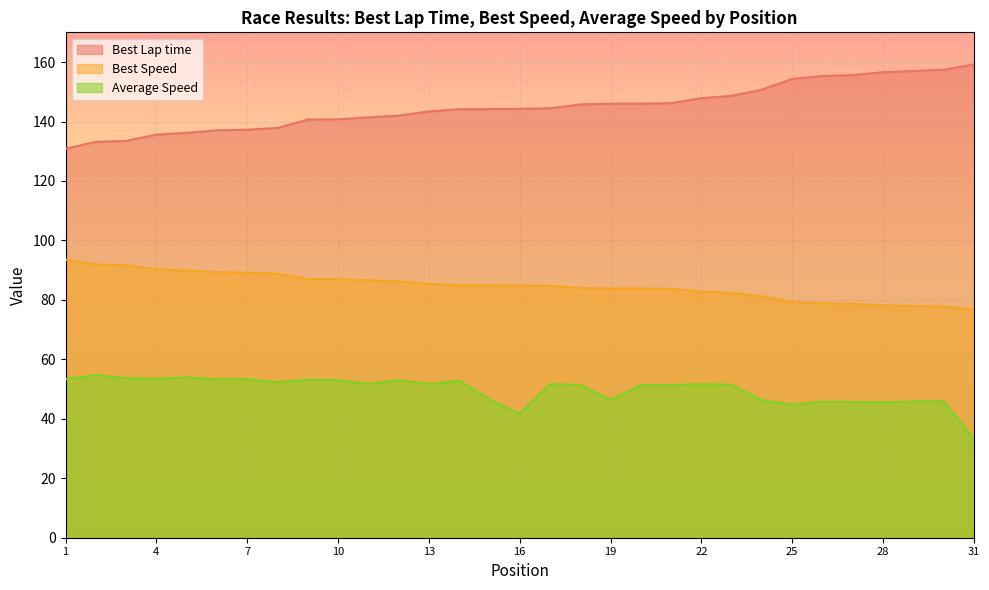

Which category has the lowest value in the Best Lap time series?

1